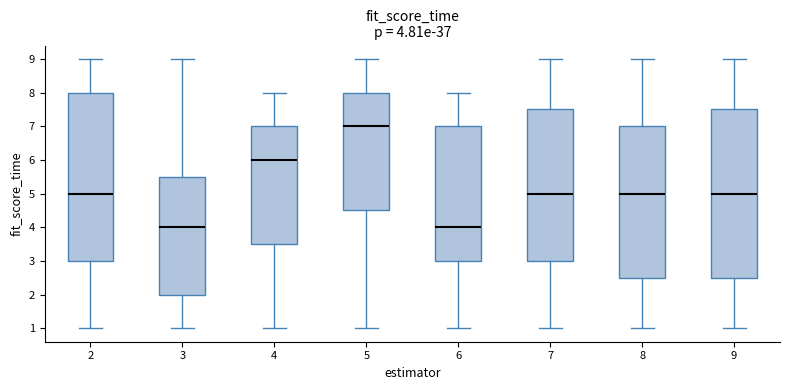

Which box's median line is the highest?

5